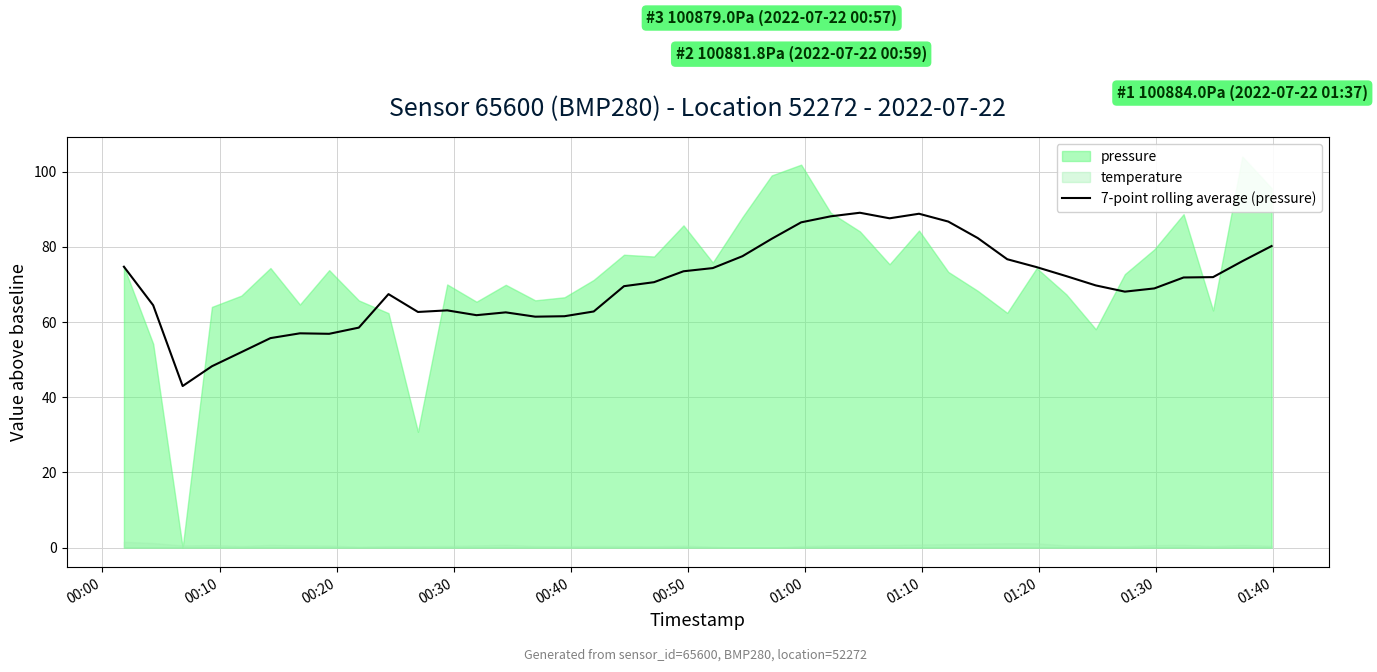

What is the minimum value for 7-point rolling average (pressure)?

43.0